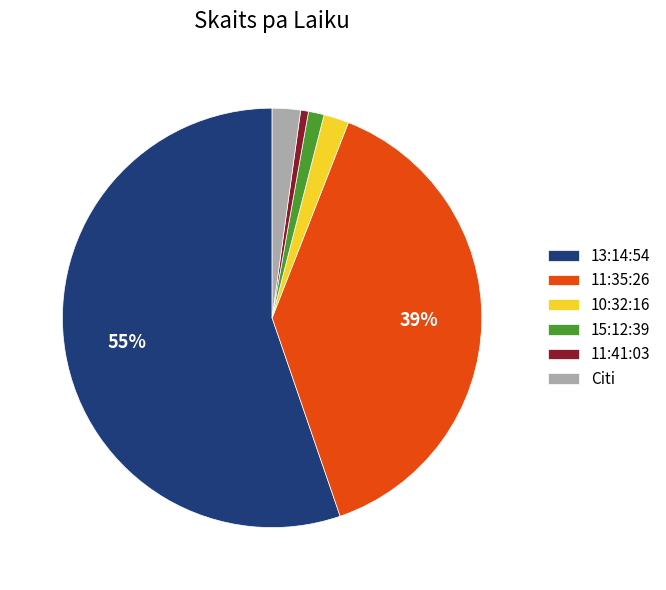

To the nearest percent, what portion does 11:35:26 represent?

39%